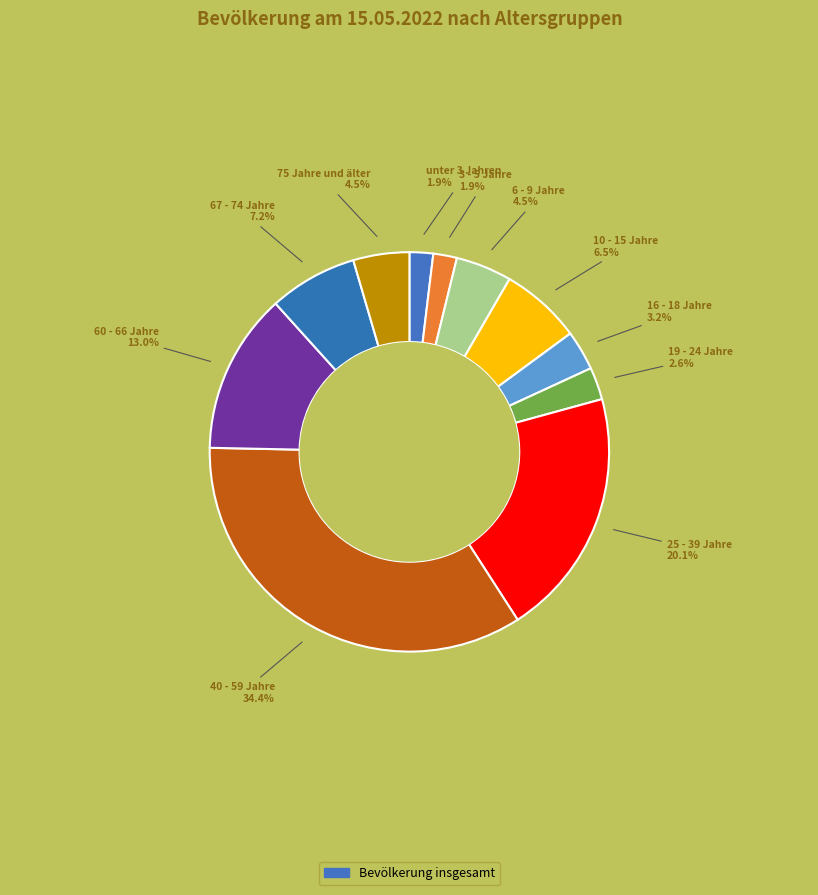

How many segments does this pie chart have?

11